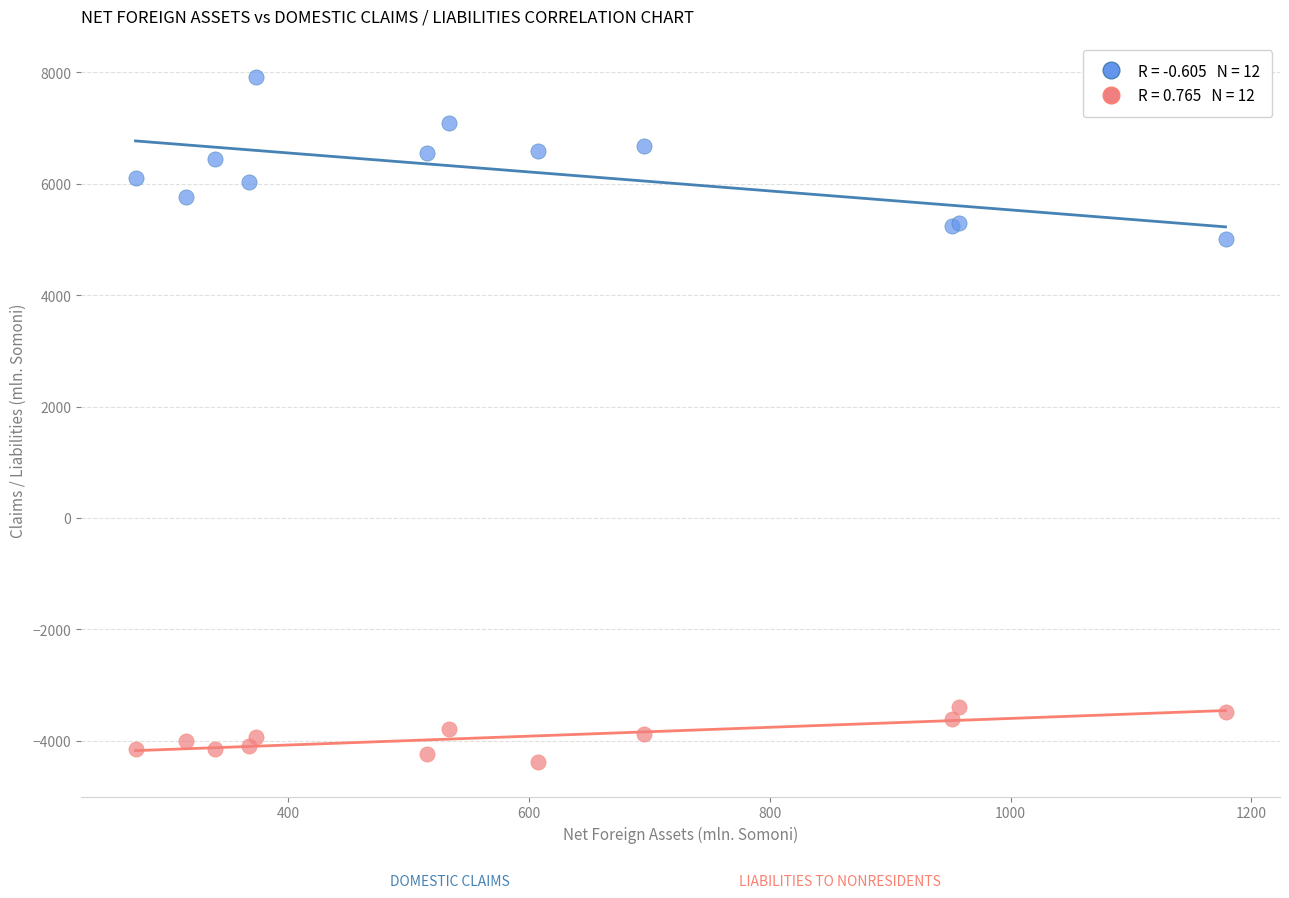

Across all series, what Y value is closest to 1765?

5011.0